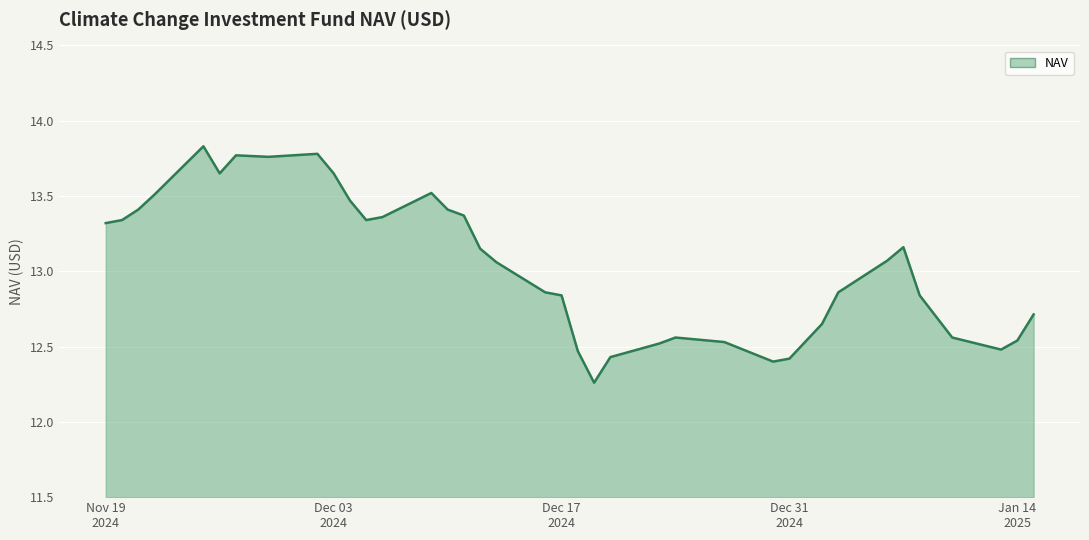

How many values exceed 13?

20